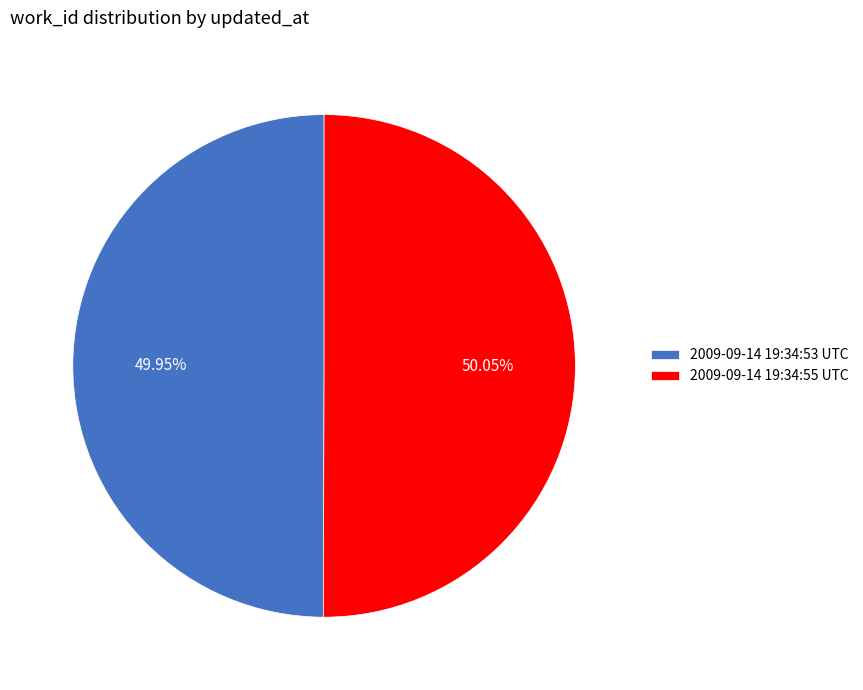

To the nearest percent, what portion does 2009-09-14 19:34:53 UTC represent?

50%